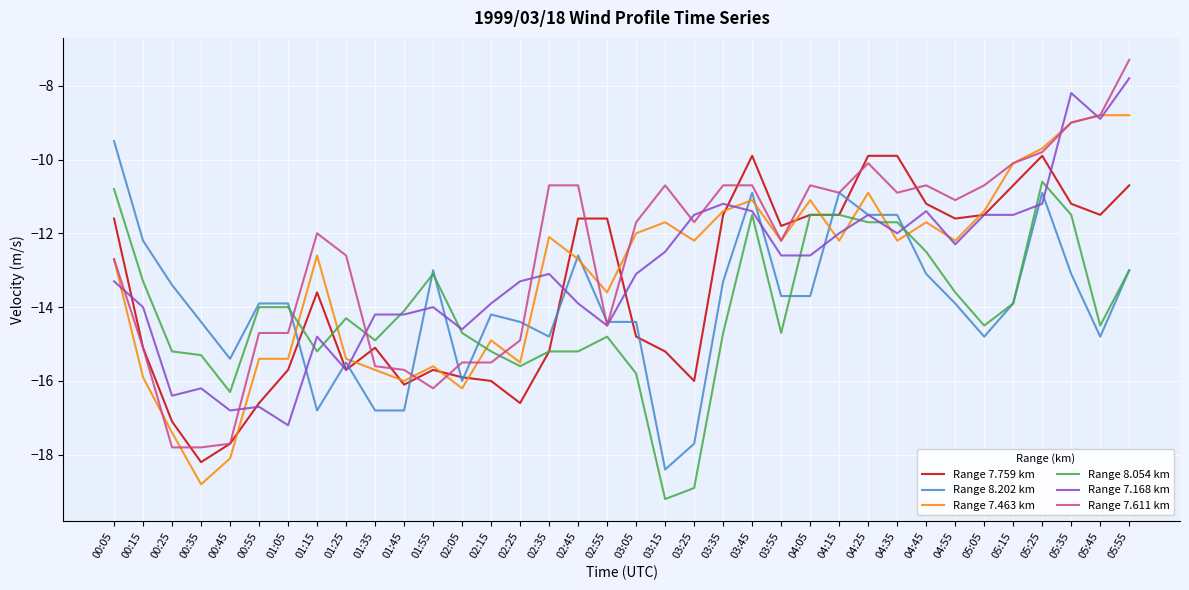

What position from the left is 02:35?

16